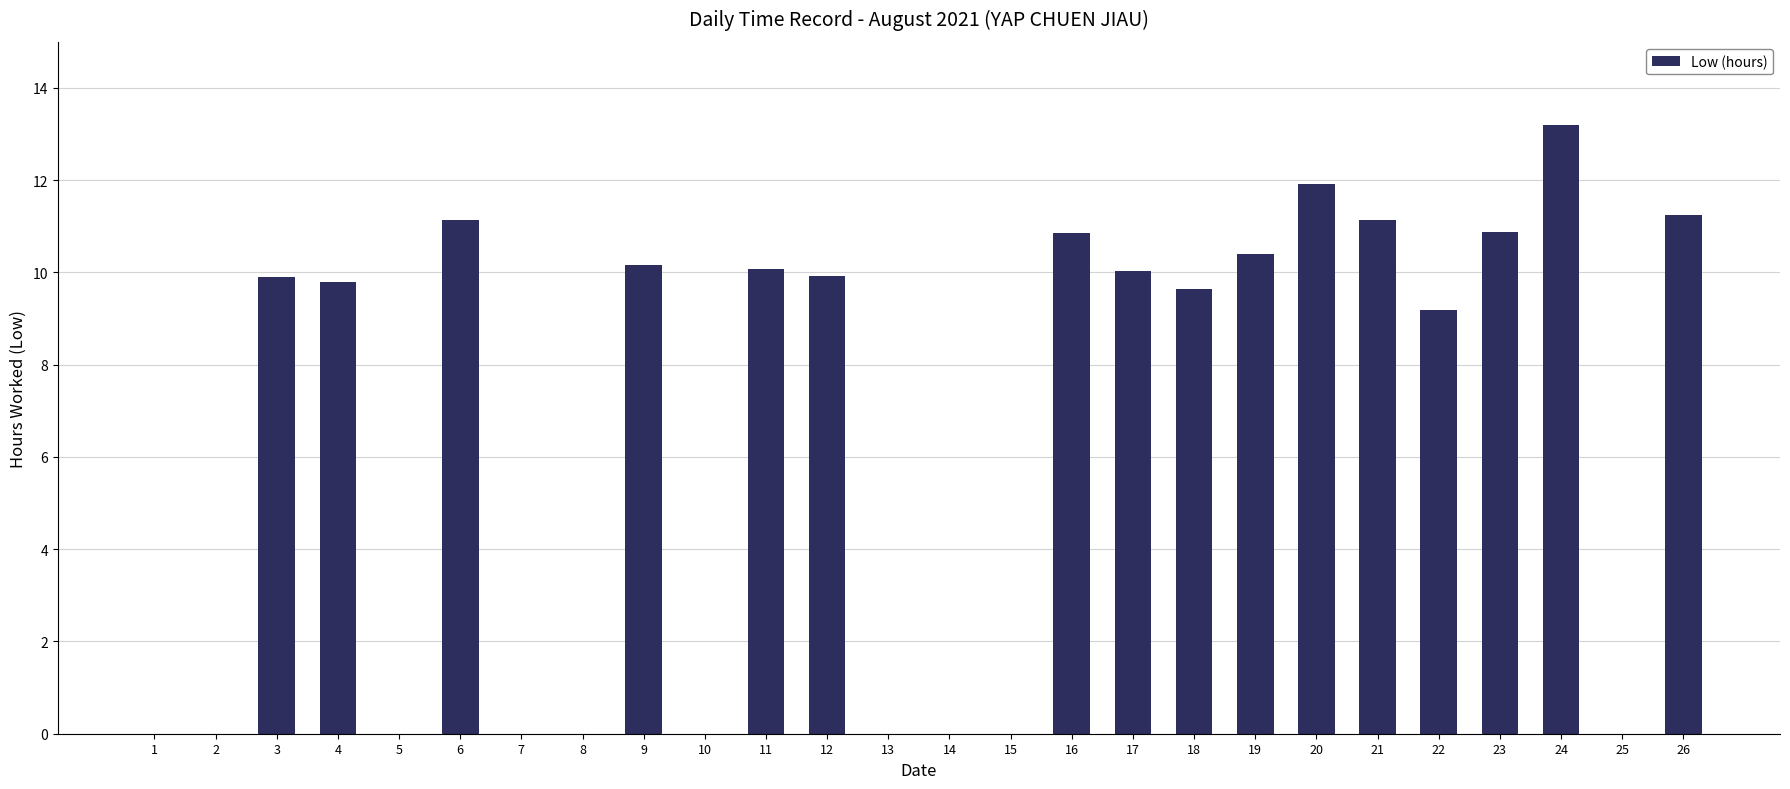

What is the sum of all values?

169.5